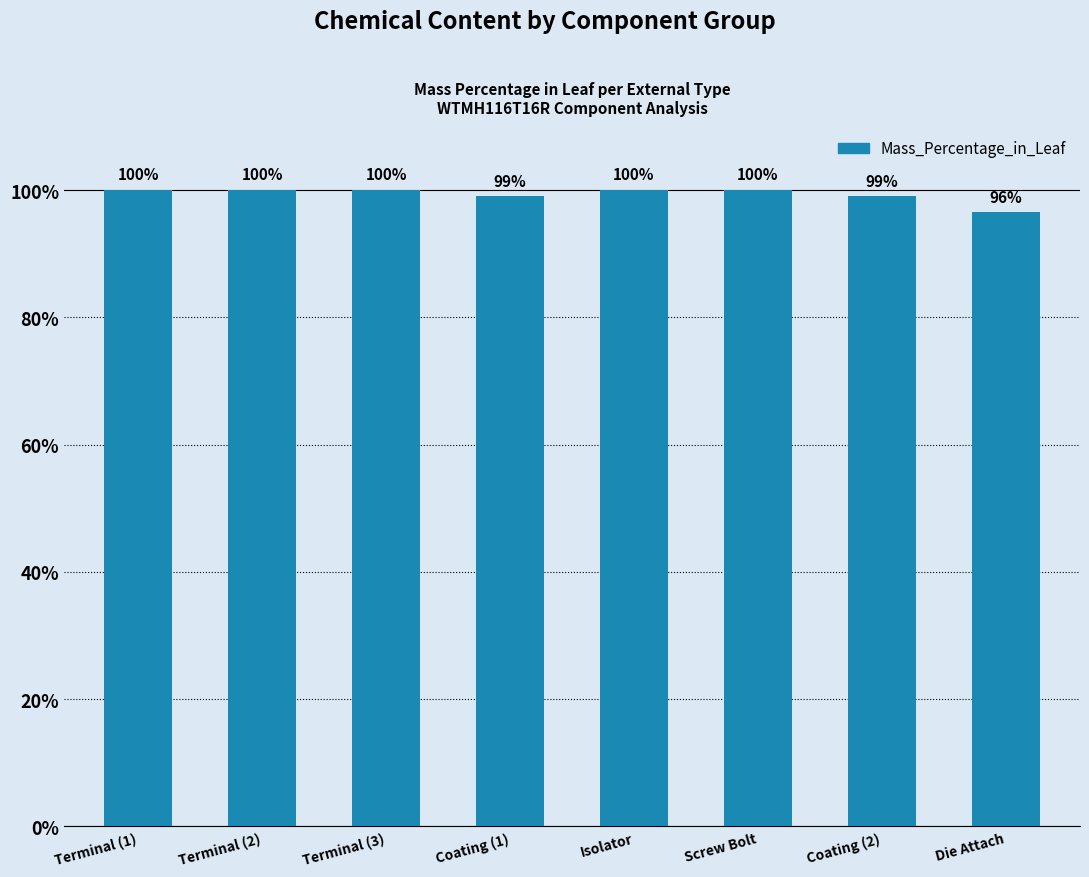

Approximately how many times larger is the value at Coating (1) compared to Die Attach?

1.0